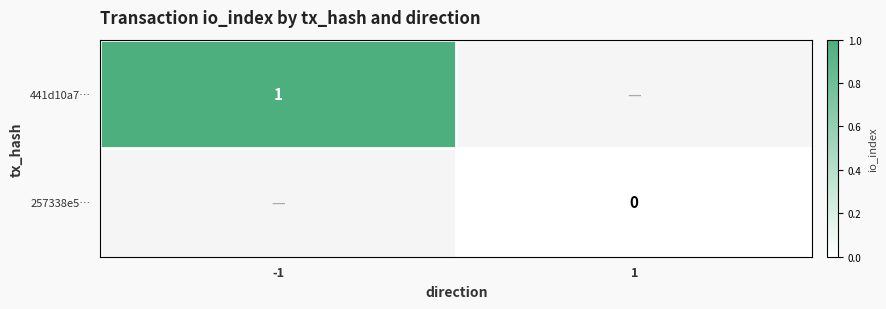

Is it true that 441d10a7… equals 1 at -1?

True